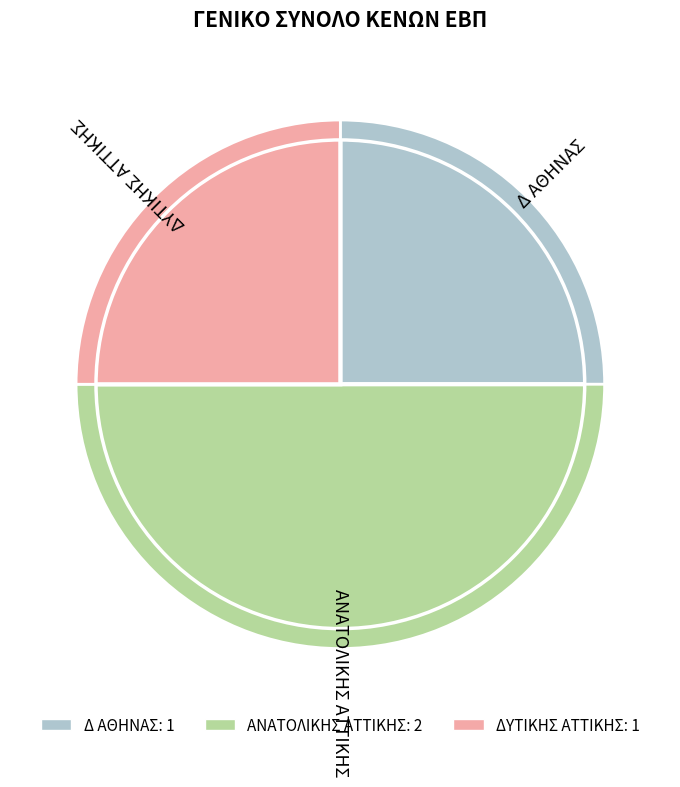

True or false: ΔΥΤΙΚΗΣ ΑΤΤΙΚΗΣ accounts for 32% of the total.

False